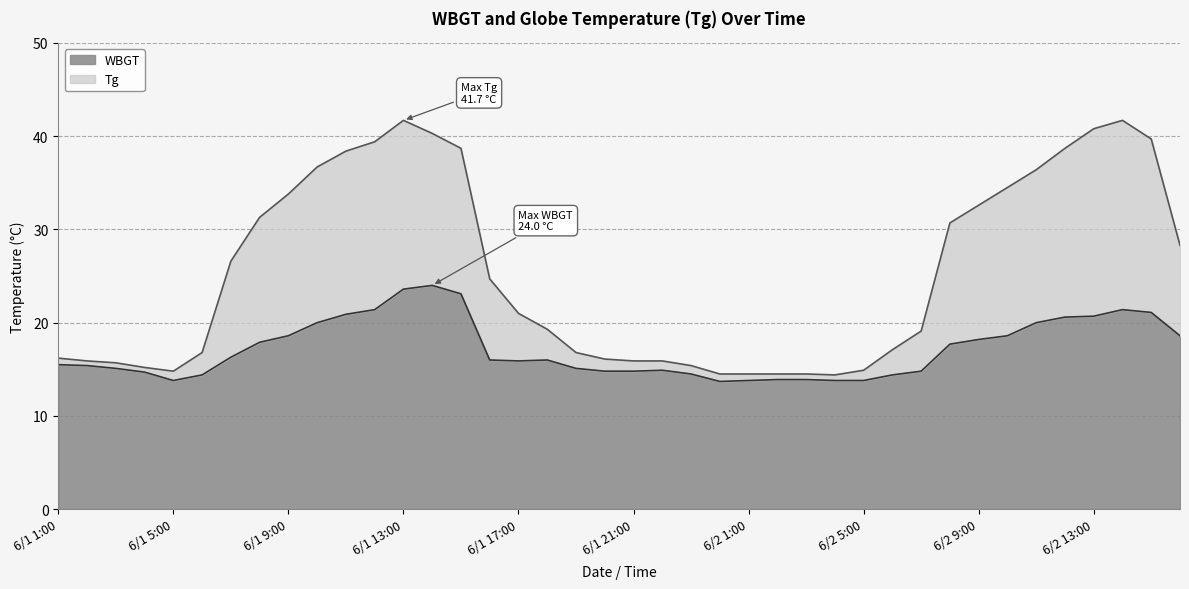

What is the difference between the highest and lowest values at 6/2 10:00?

15.9